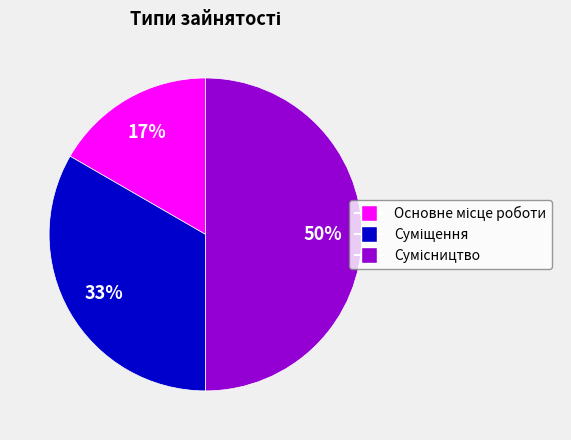

To the nearest percent, what is the difference between the largest and smallest slice percentages?

33%